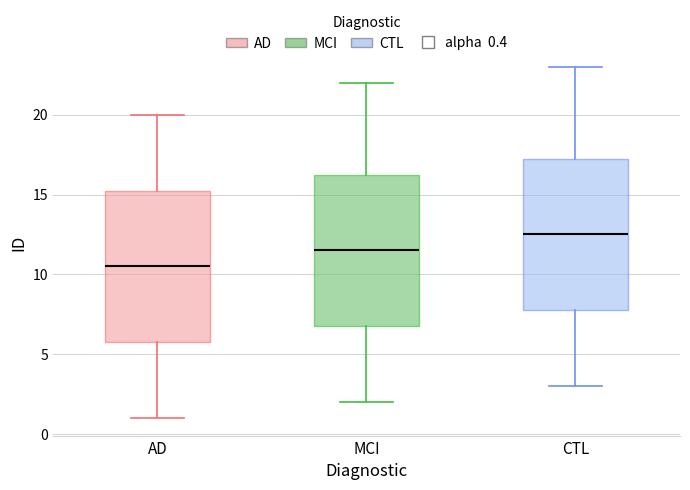

Where does the upper whisker of the box for AD end on the y-axis? The values are not printed on the chart, so give them approximately, as read against the axis.

20.0